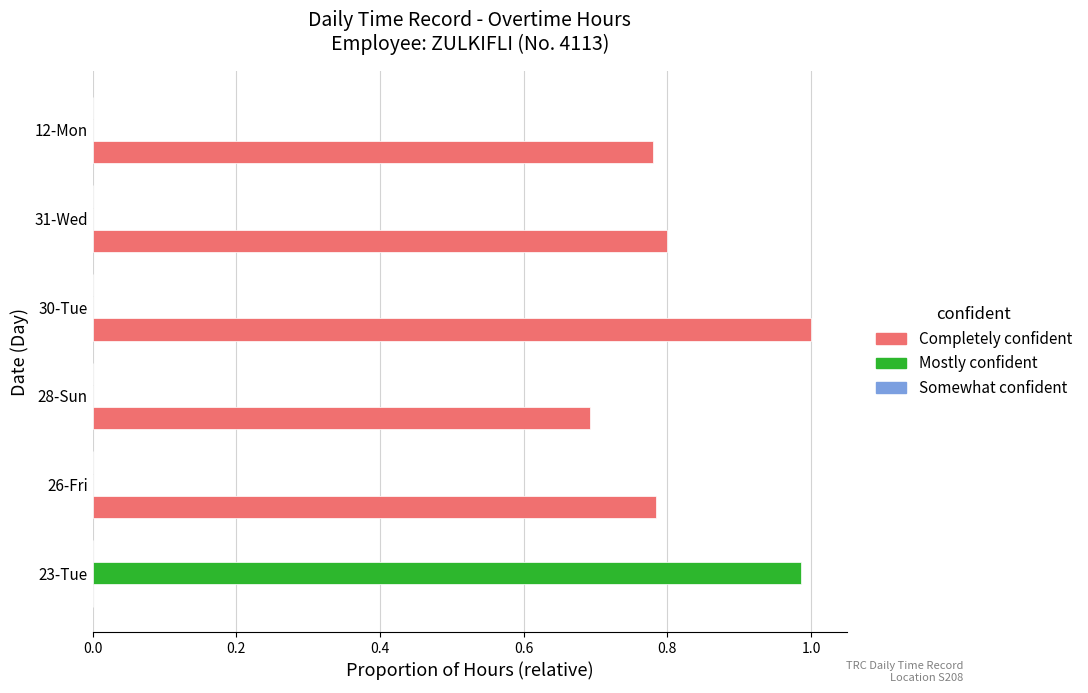

Between 23-Tue and 12-Mon, which series saw the biggest shift?

Mostly confident